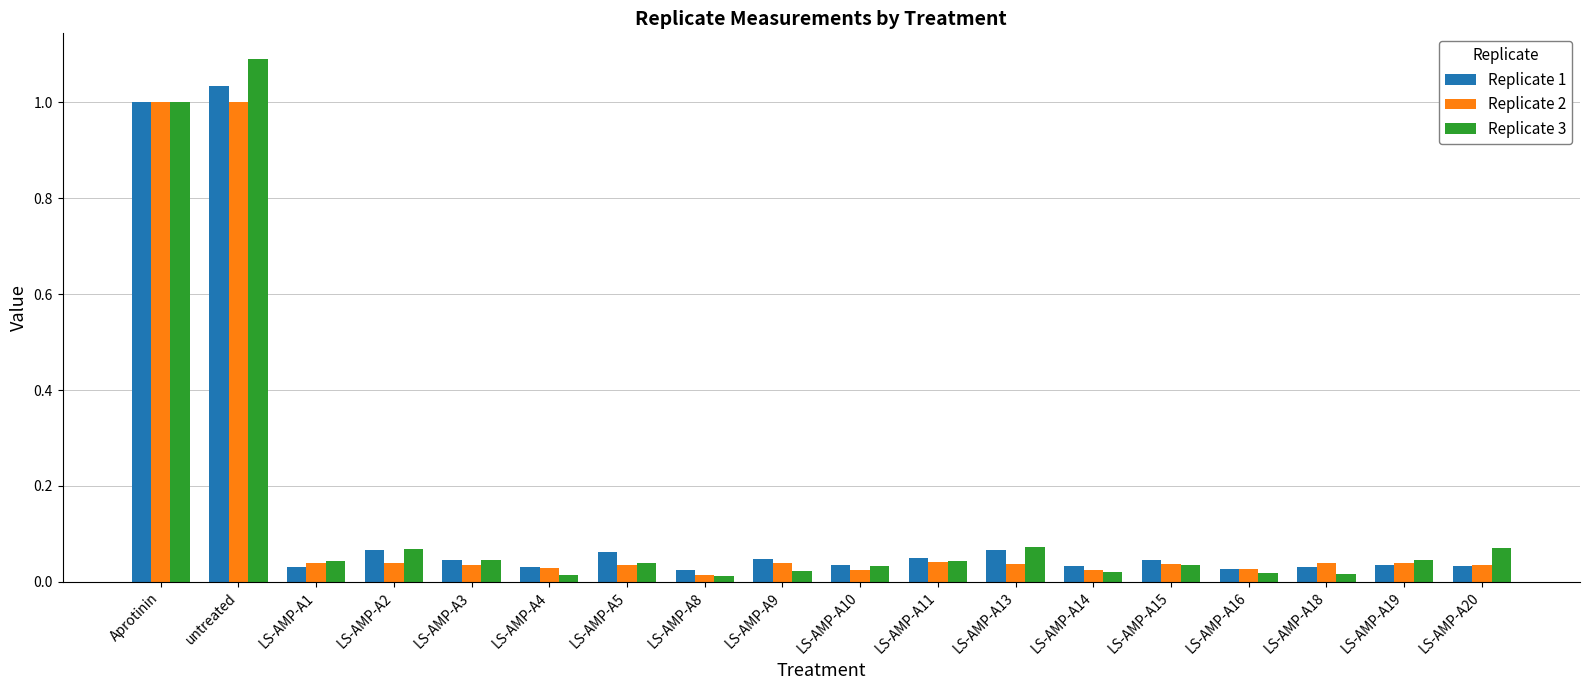

At which category is the sum across all series the highest?

untreated